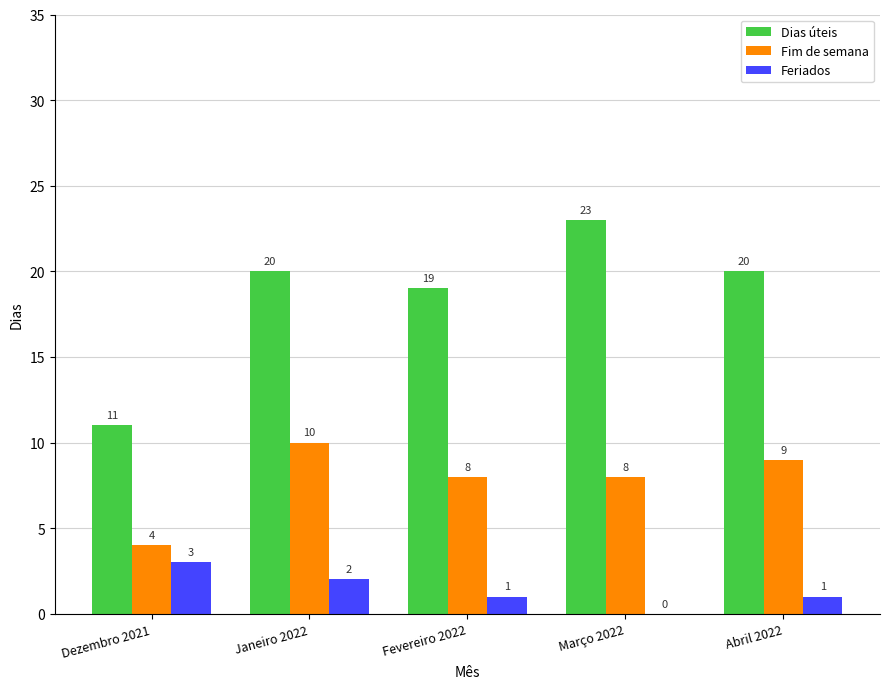

What is the total value across all series at Março 2022?

31